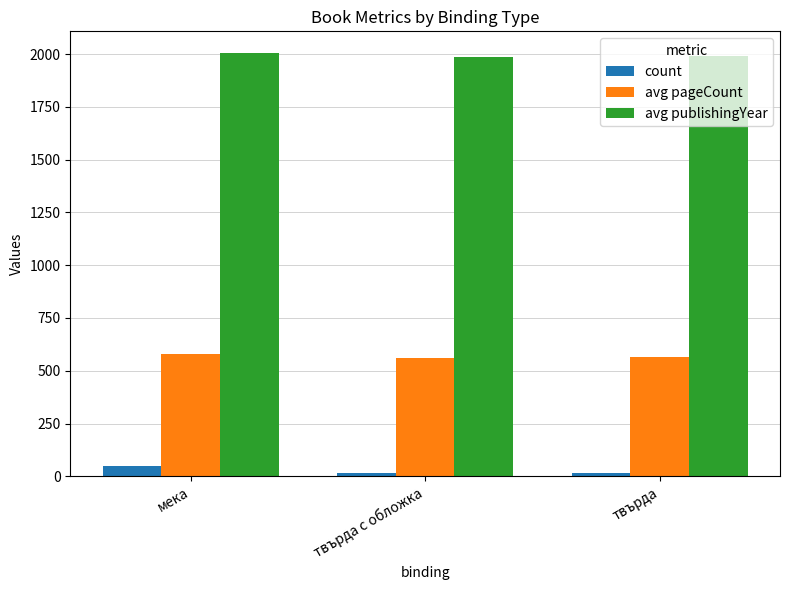

List the series in order of their peak value, lowest first.

count, avg pageCount, avg publishingYear